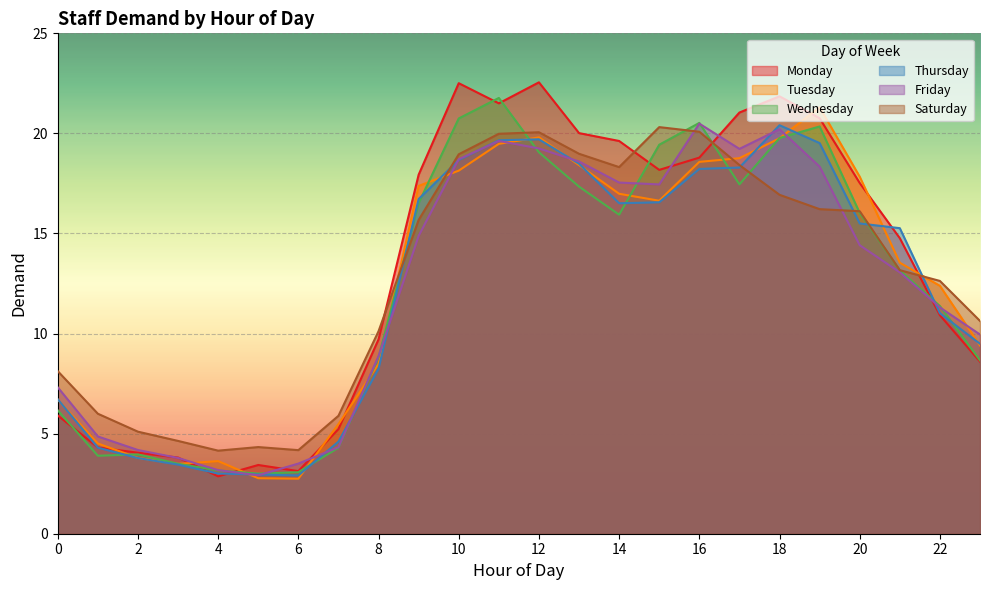

Reading right to left, what are all the values shown in this chart?

Monday: 23=8.6	22=10.9	21=14.8	20=17.5	19=20.8	18=21.9	17=21.0	16=18.8	15=18.2	14=19.6	13=20.0	12=22.6	11=21.5	10=22.5	9=17.9	8=9.7	7=5.2	6=3.1	5=3.4	4=2.9	3=3.8	2=4.0	1=4.3	0=5.9
Tuesday: 23=9.4	22=12.4	21=13.5	20=17.8	19=21.3	18=19.8	17=18.8	16=18.6	15=16.6	14=17.0	13=18.4	12=19.8	11=19.5	10=18.1	9=17.4	8=8.5	7=5.5	6=2.7	5=2.8	4=3.6	3=3.5	2=3.8	1=4.5	0=6.7
Wednesday: 23=8.7	22=11.4	21=13.2	20=16.0	19=20.3	18=19.8	17=17.5	16=20.5	15=19.4	14=15.9	13=17.3	12=19.1	11=21.8	10=20.7	9=16.5	8=8.8	7=4.3	6=3.1	5=3.0	4=3.2	3=3.5	2=4.0	1=3.9	0=6.2
Thursday: 23=9.5	22=11.0	21=15.3	20=15.5	19=19.5	18=20.4	17=18.3	16=18.2	15=16.6	14=16.5	13=18.5	12=19.7	11=19.7	10=18.7	9=16.7	8=8.2	7=4.6	6=2.9	5=3.0	4=3.0	3=3.5	2=3.8	1=4.3	0=6.7
Friday: 23=10.0	22=11.3	21=13.1	20=14.4	19=18.3	18=20.2	17=19.2	16=20.5	15=17.5	14=17.5	13=18.6	12=19.3	11=19.6	10=18.7	9=14.9	8=8.9	7=4.3	6=3.5	5=2.9	4=3.2	3=3.8	2=4.2	1=4.9	0=7.3
Saturday: 23=10.6	22=12.6	21=13.2	20=16.1	19=16.2	18=16.9	17=18.4	16=20.1	15=20.3	14=18.3	13=19.0	12=20.1	11=20.0	10=19.0	9=15.7	8=10.1	7=5.9	6=4.2	5=4.3	4=4.2	3=4.6	2=5.1	1=6.0	0=8.1